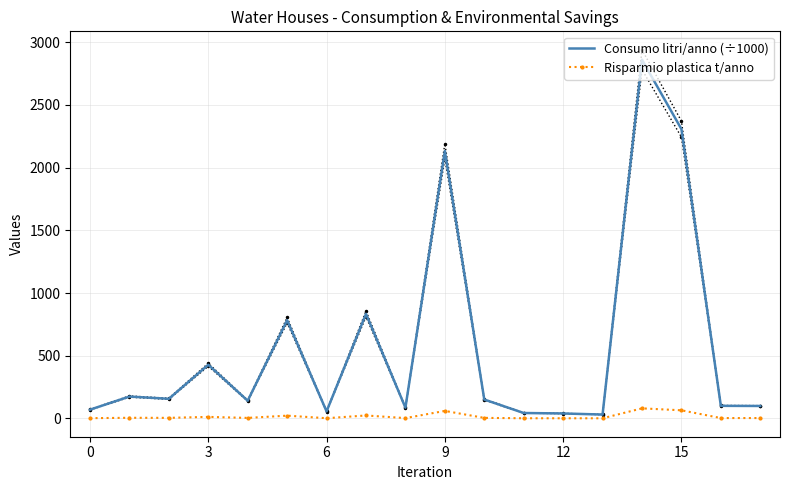

What is the maximum value for Risparmio plastica t/anno?

80.1